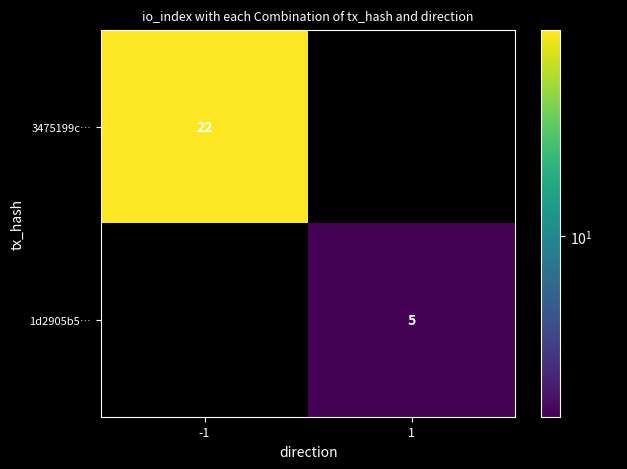

The value of 1d2905b5… at 1 is 5. True or false?

True